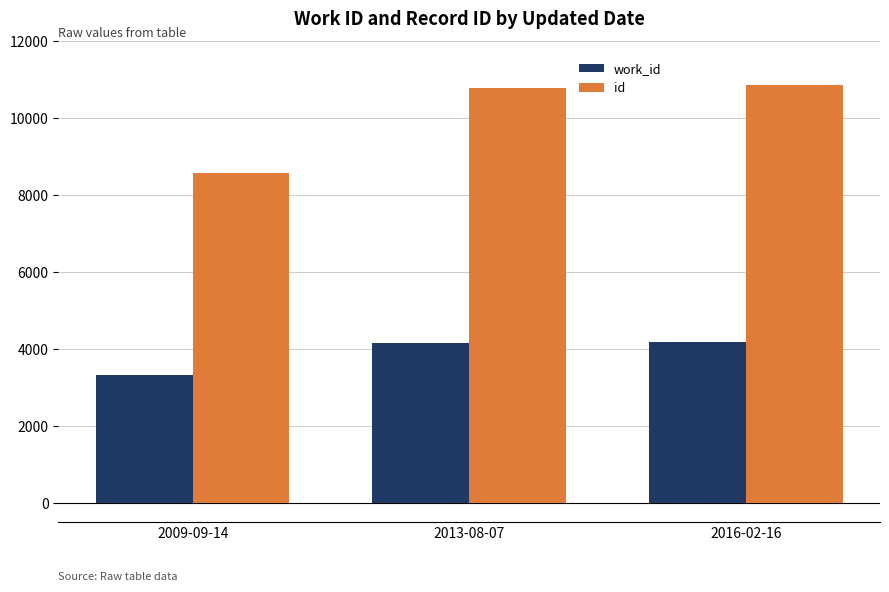

How many values in the work_id series are below 4167?

1